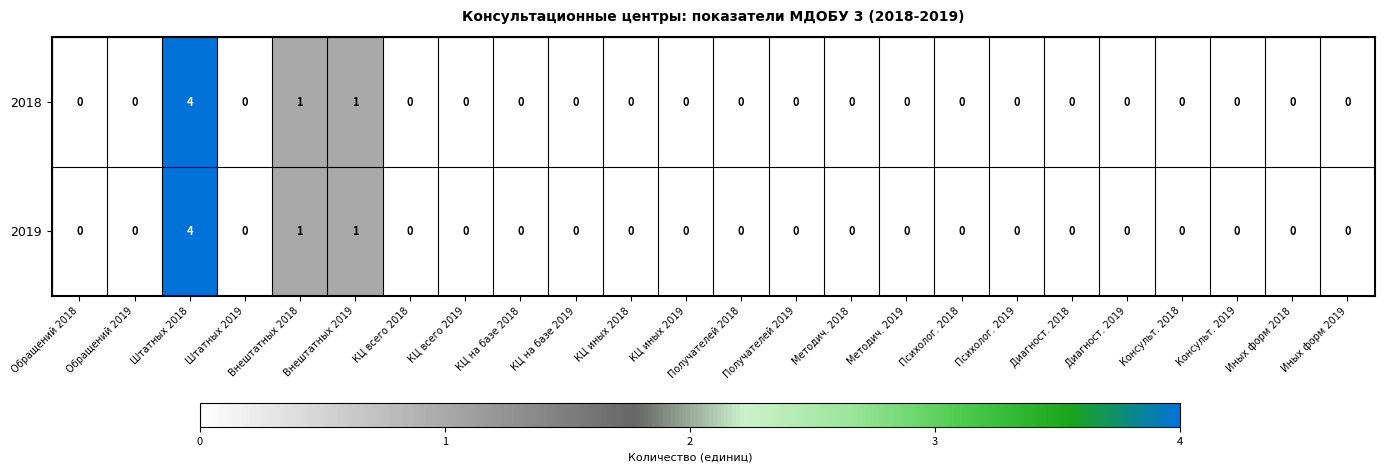

What is the greatest value displayed?

4